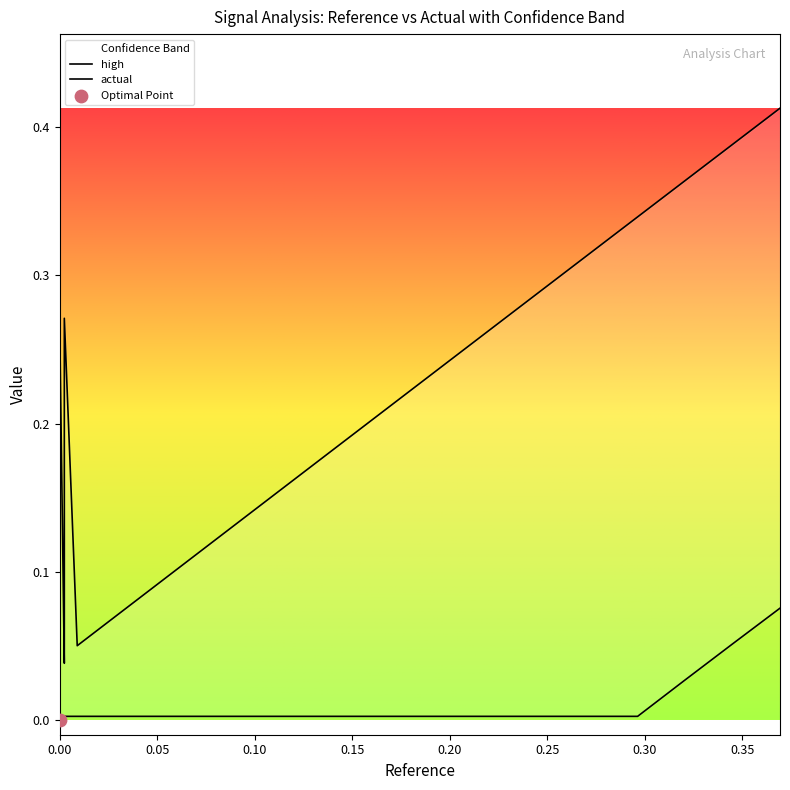

Is the value of actual at 0.35 greater than the value of high at 24?

No